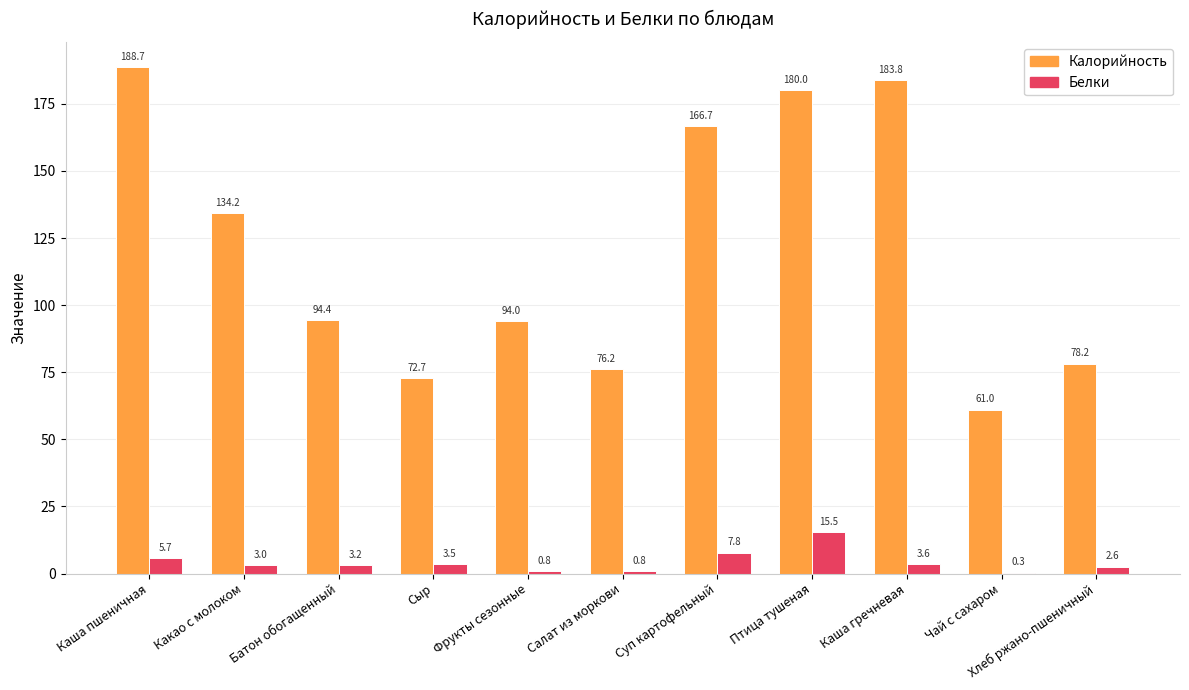

Between Какао с молоком and Сыр, which series saw the biggest shift?

Калорийность